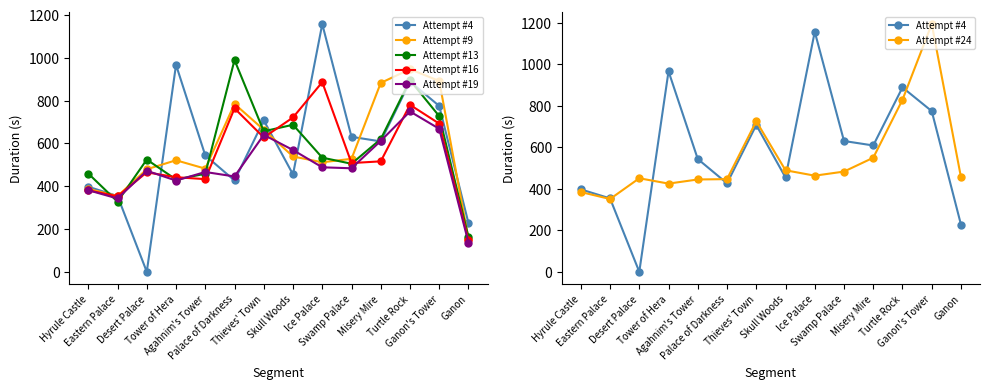

What is the sum of all Attempt #24 values?

7699.5